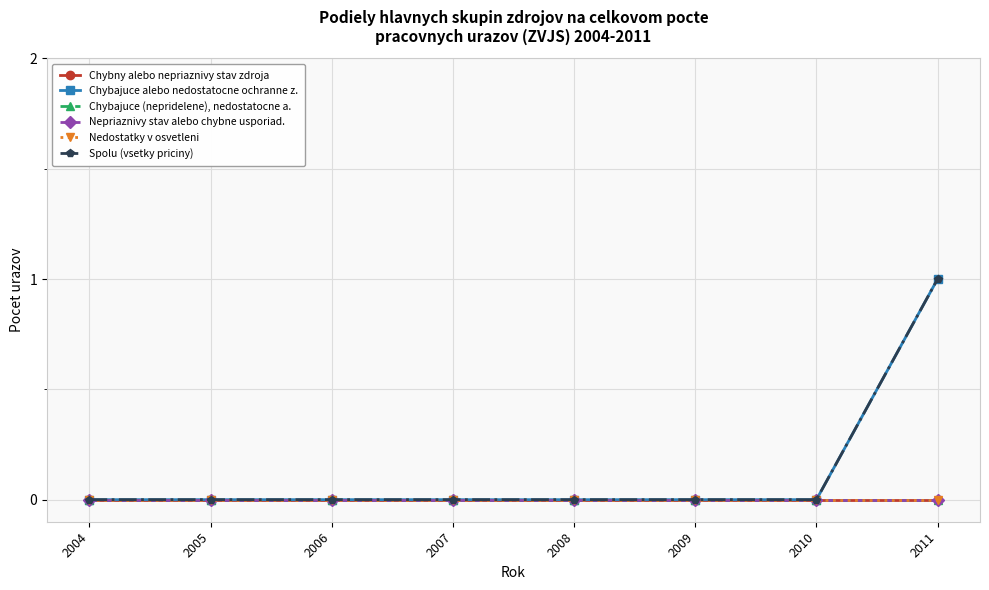

Is it true that Chybajuce alebo nedostatocne ochranne z. equals 1 at 2008?

False